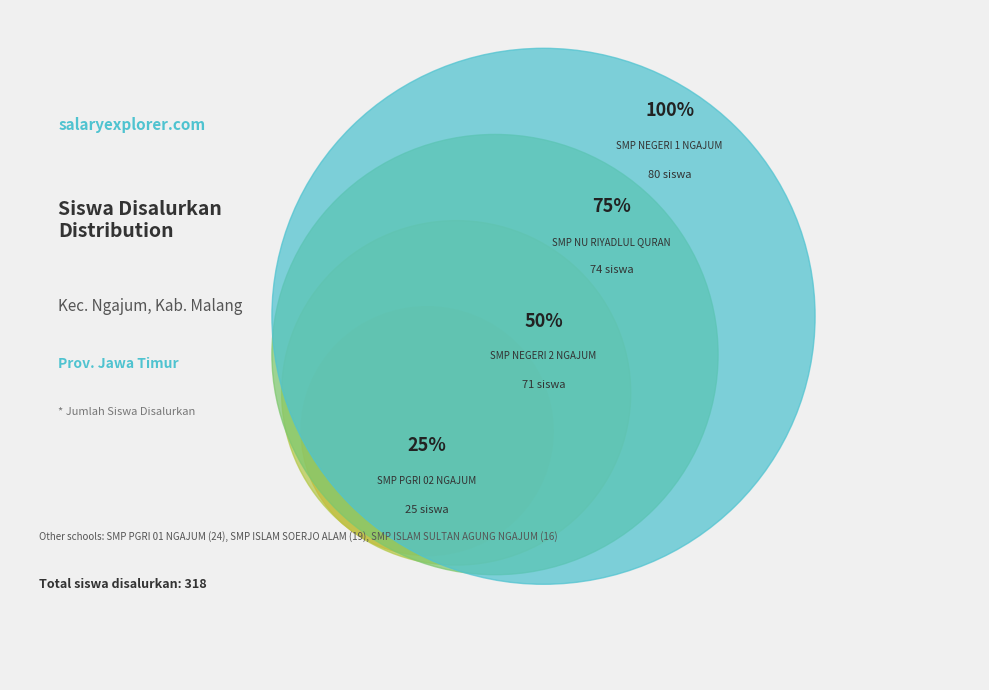

What is the change in value from SMP ISLAM SOERJO ALAM to SMP PGRI 01 NGAJUM?

+5